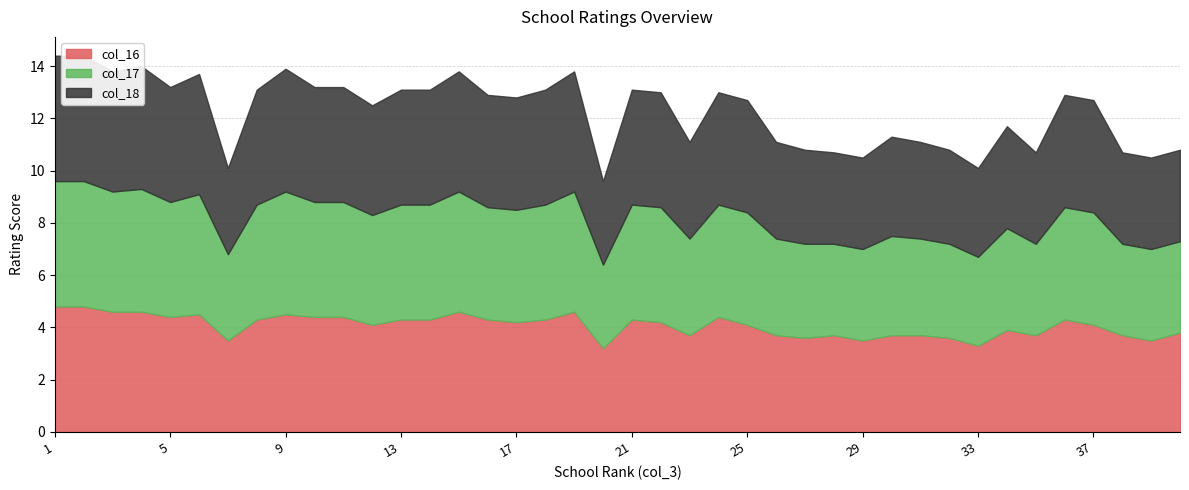

How many interior local peaks does the col_16 series have?

9